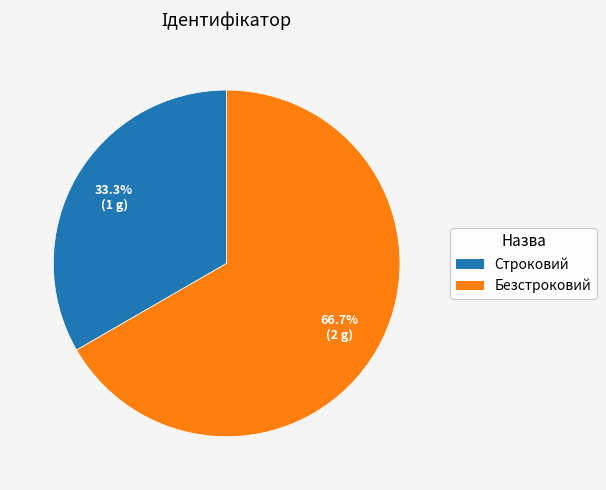

Combined, do Строковий and Безстроковий account for over 50%?

Yes